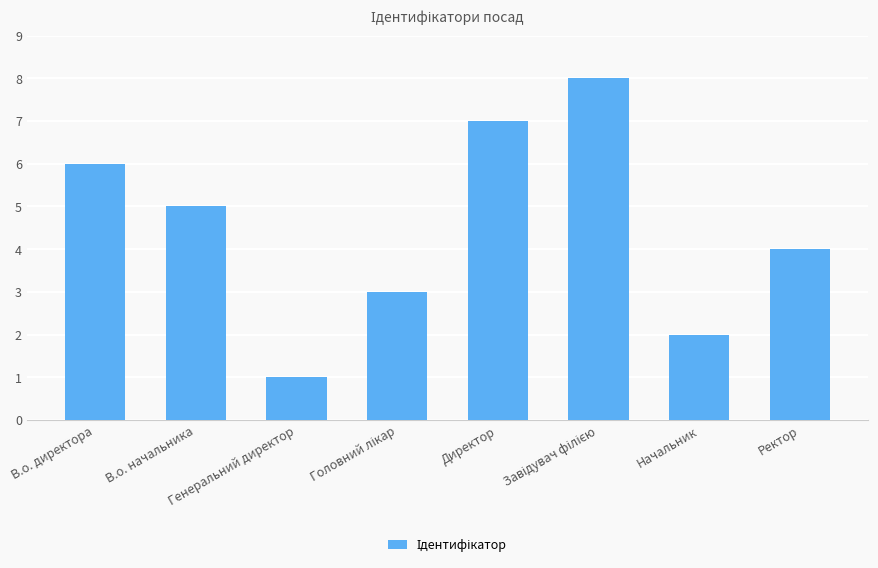

At which label does the data first exceed 5?

В.о. директора